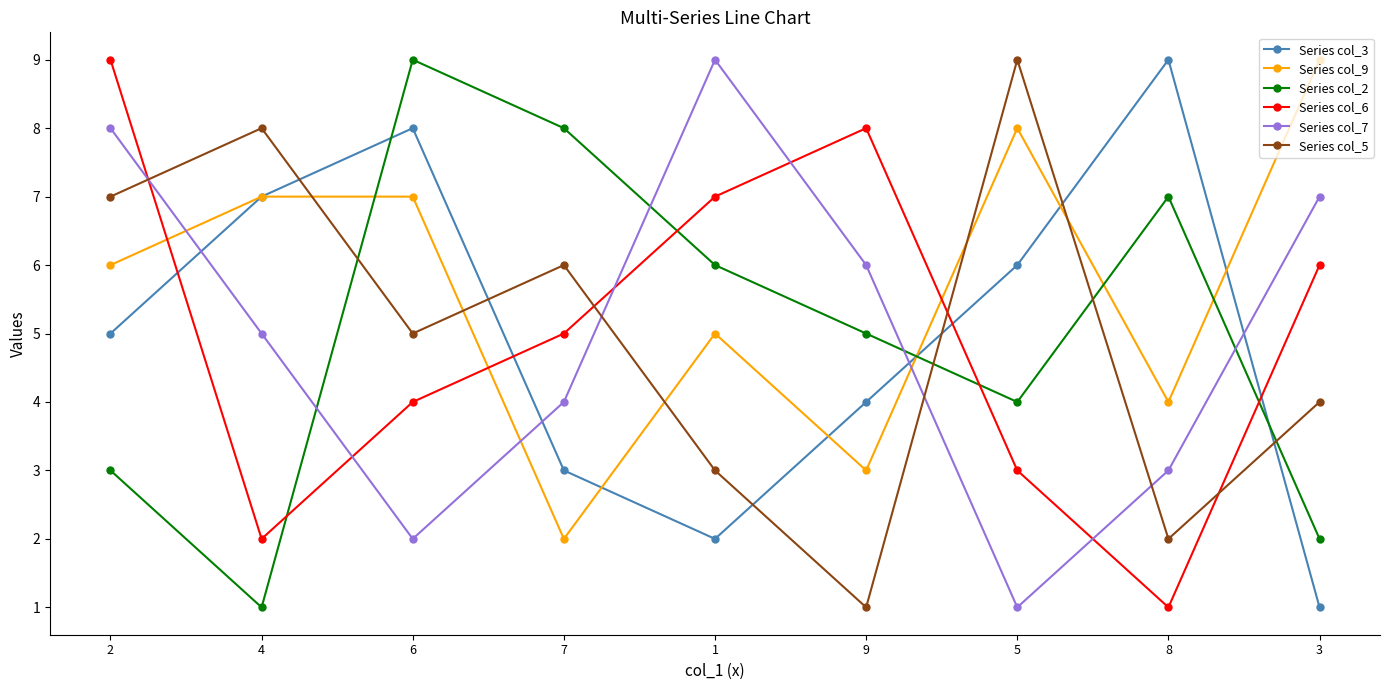

At which category is the sum across all series the highest?

2